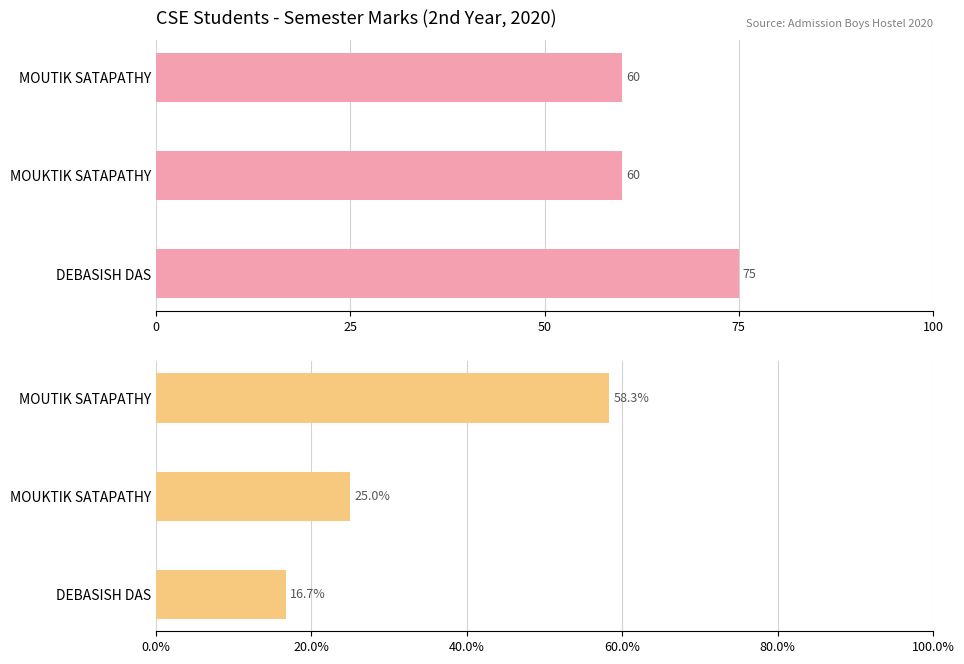

How many bars are there in total?

6